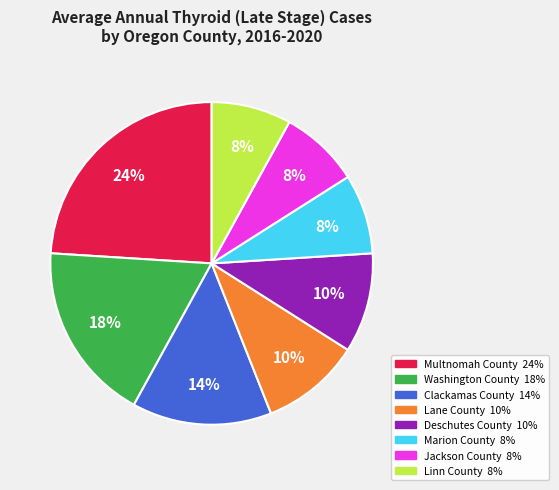

Do Clackamas County and Washington County together represent more than half of the pie?

No